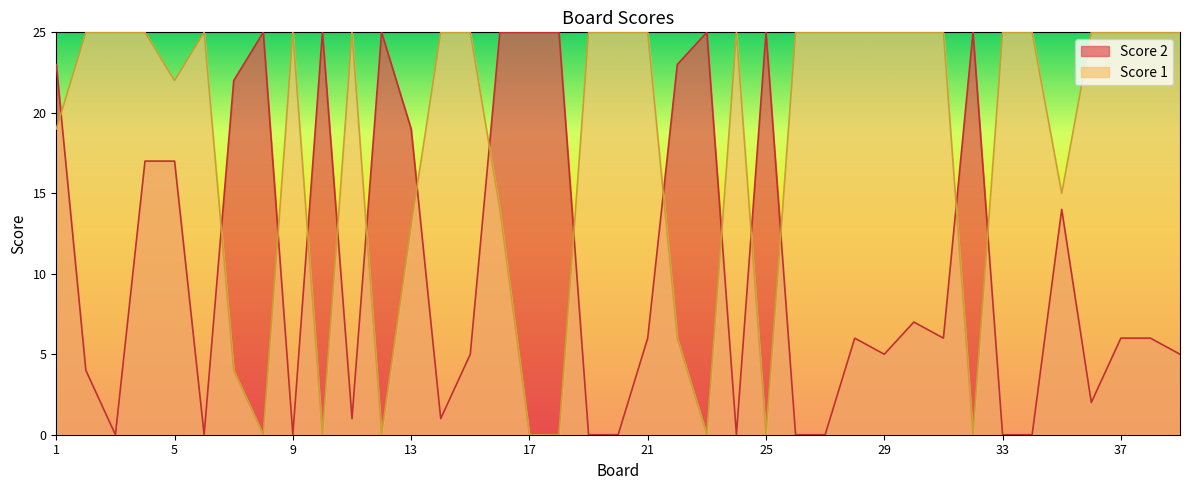

How many times do Score 2 and Score 1 cross each other?

15